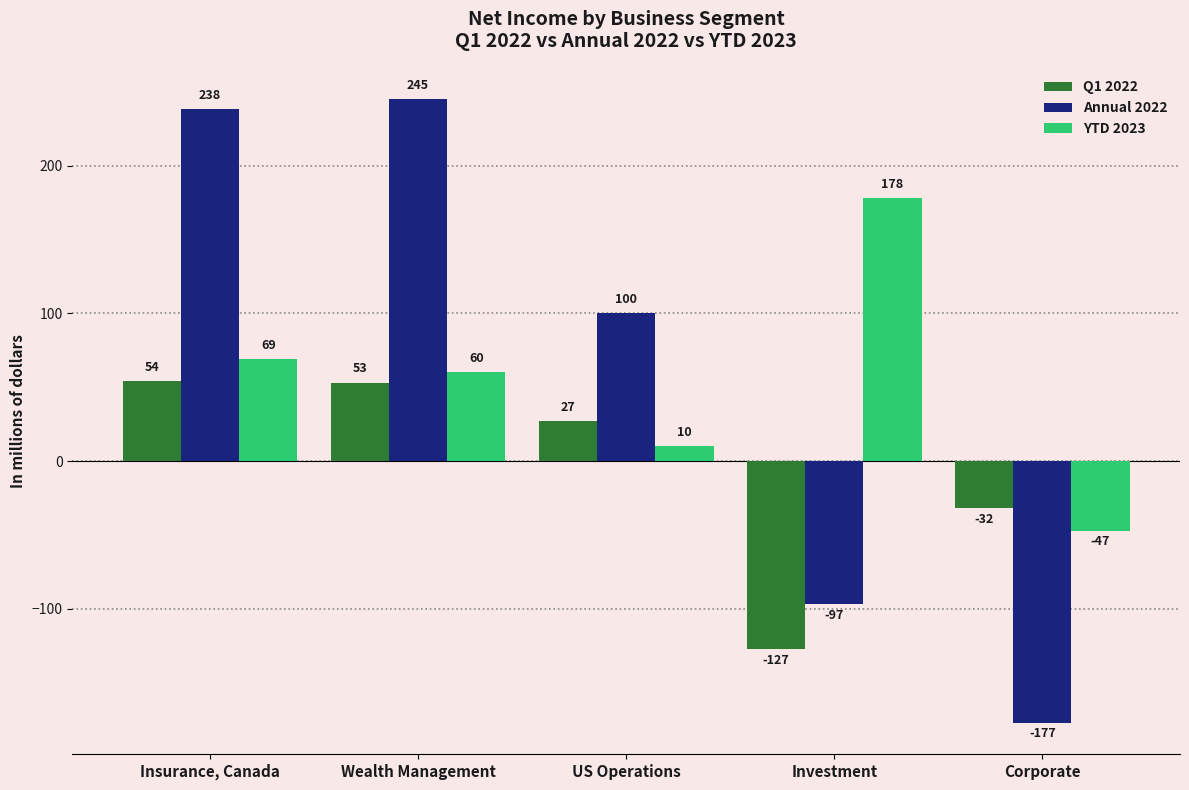

How many positive values does the Annual 2022 series have?

3